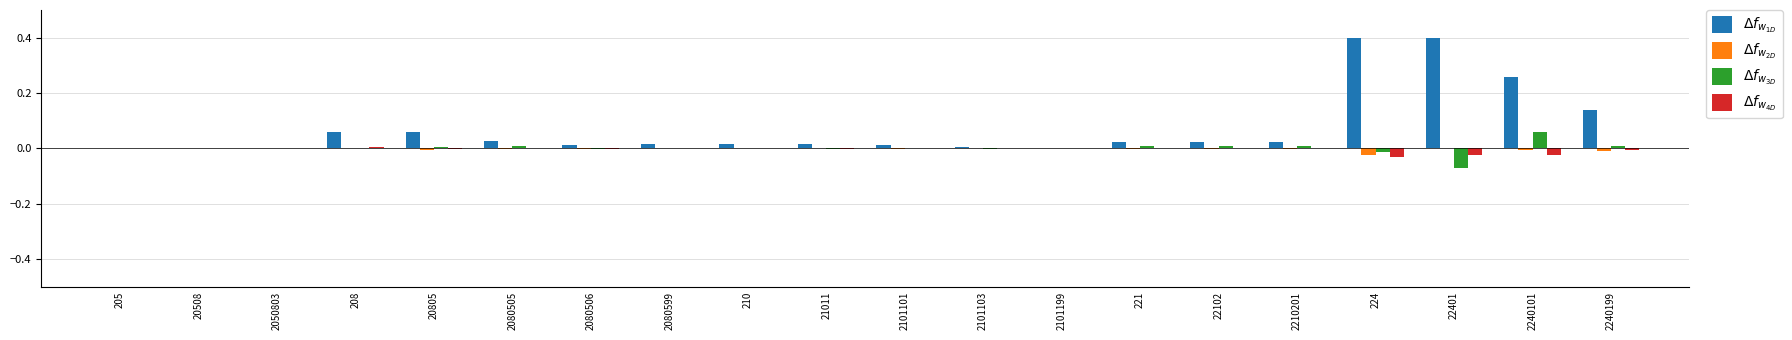

What is the greatest value displayed?

0.4